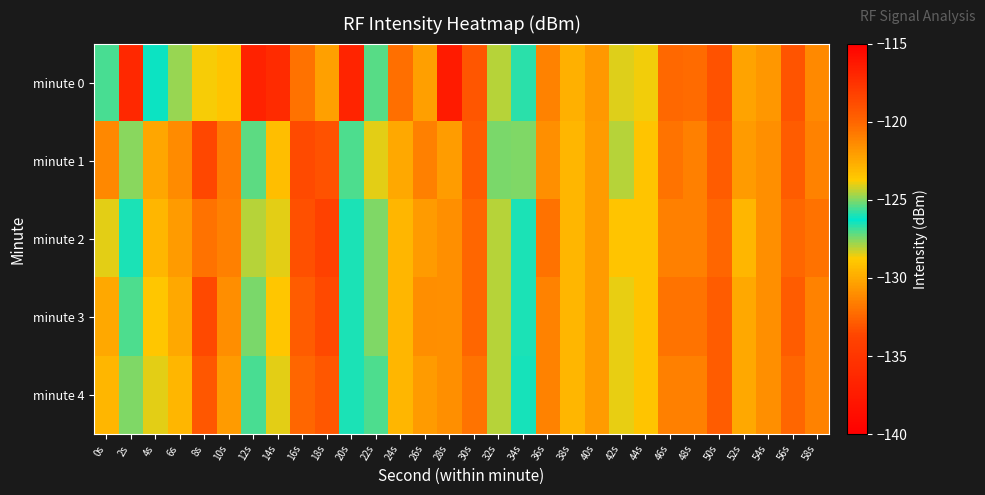

Between 10s and 14s, which series saw the biggest shift?

minute 0